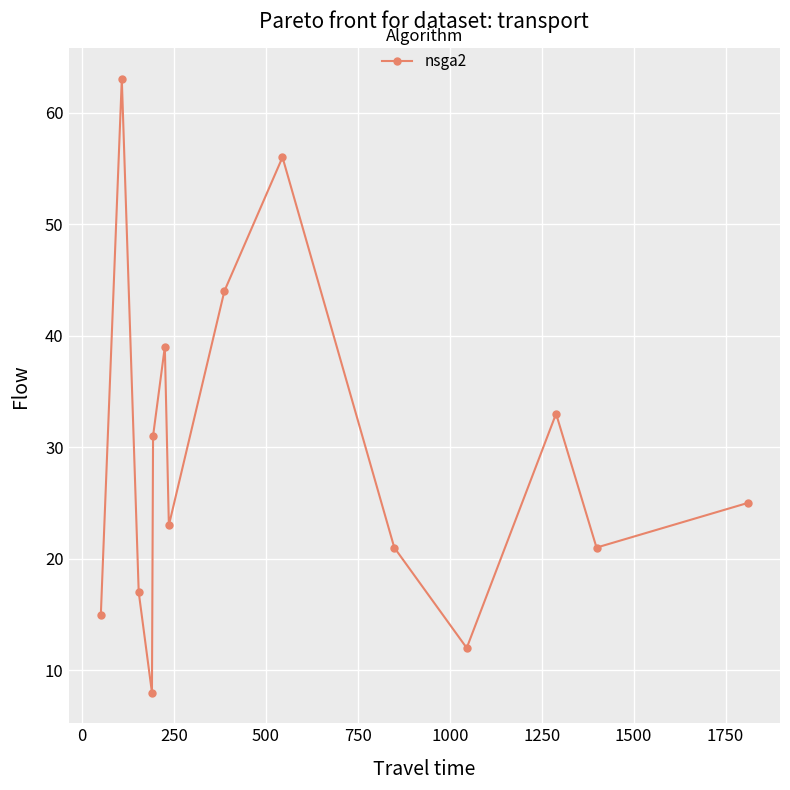

What is the sum of all values?

408